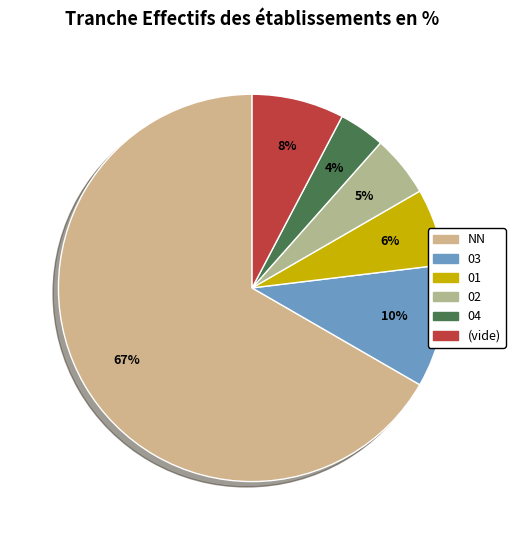

Which category has the biggest portion of the pie?

NN